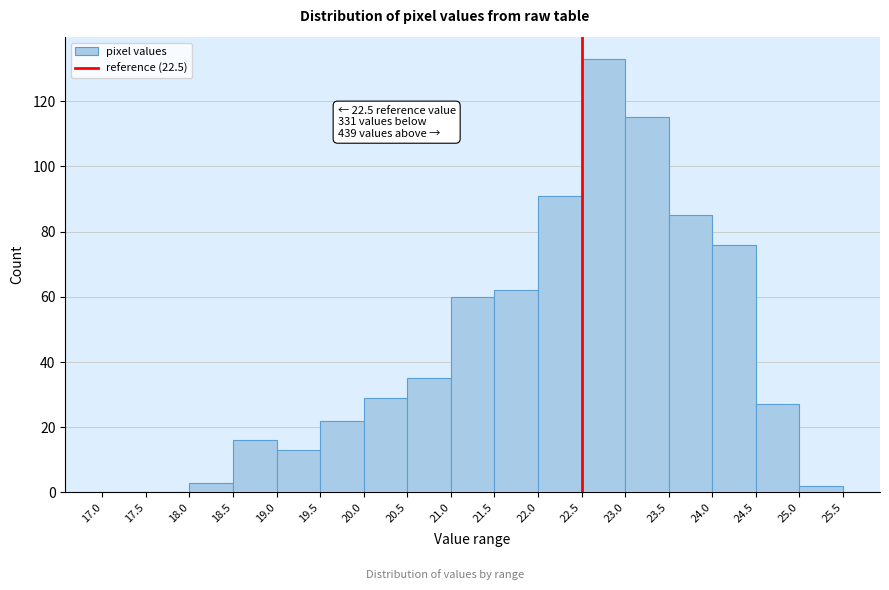

Over which range of the x-axis is the bar tallest?

22.5 to 23.0